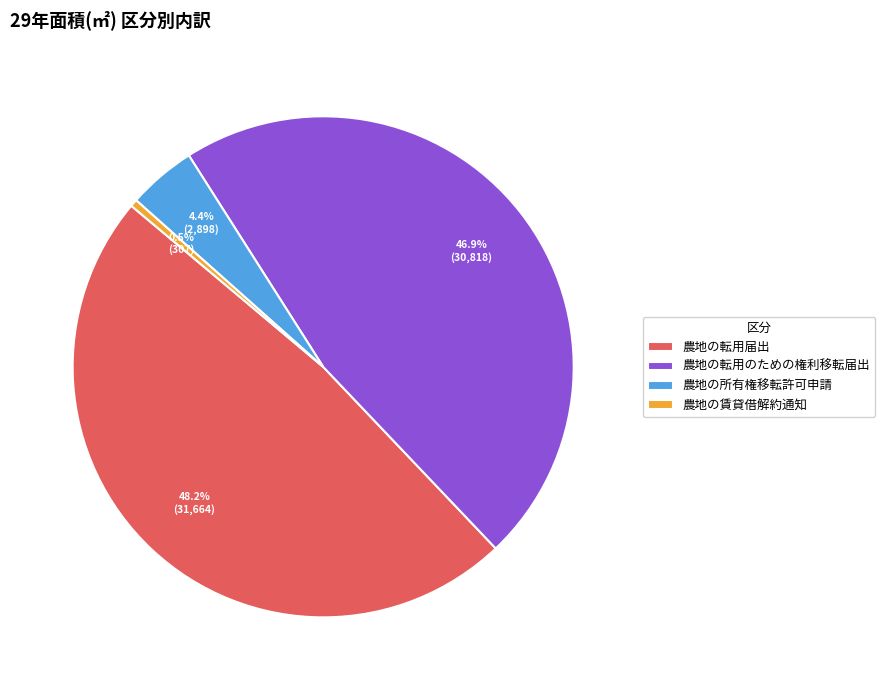

Do 農地の賃貸借解約通知 and 農地の転用のための権利移転届出 together represent more than half of the pie?

No